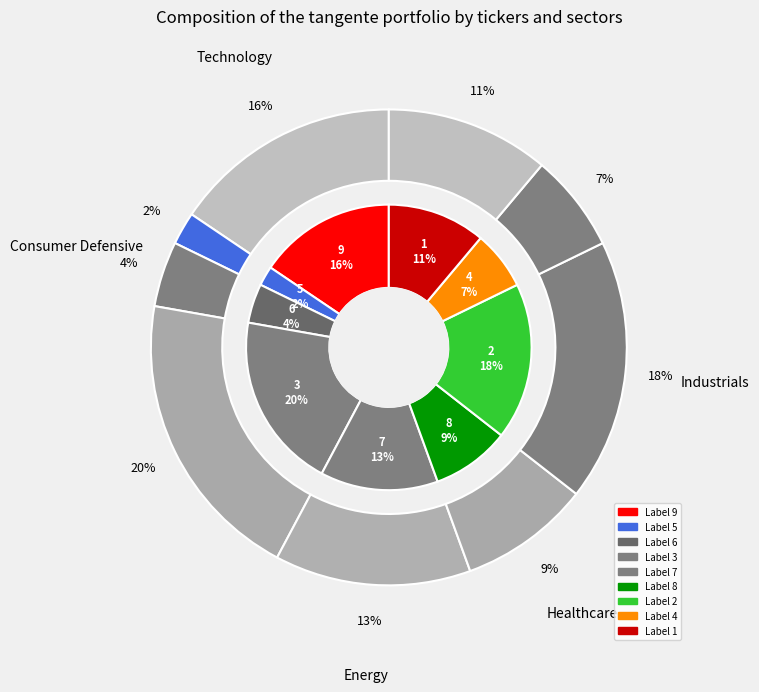

What portion of the pie excludes 4?

93.3%